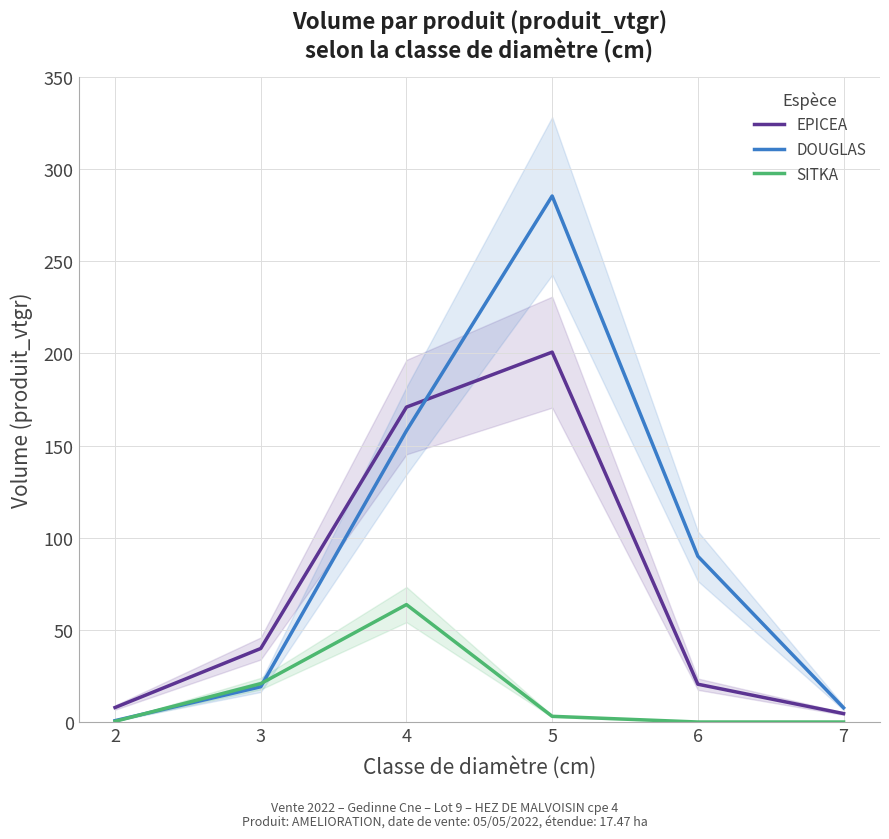

Reading right to left, list all the values displayed in this chart.

EPICEA: 7=4.6	6=20.5	5=200.7	4=170.9	3=39.9	2=7.9
DOUGLAS: 7=7.7	6=89.9	5=285.4	4=158.0	3=19.1	2=0.7
SITKA: 7=0.0	6=0.0	5=3.1	4=63.7	3=20.8	2=0.4